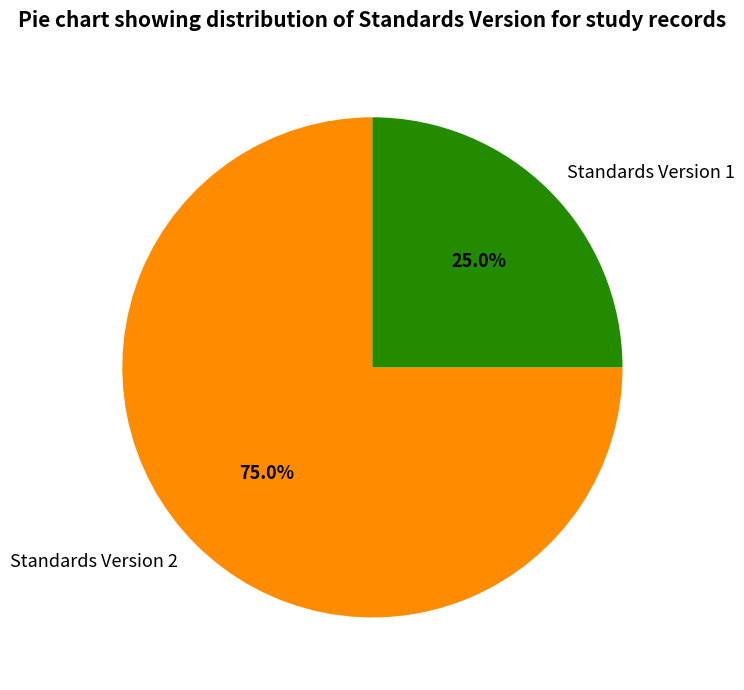

Which has a higher value, Standards Version 1 or Standards Version 2?

Standards Version 2